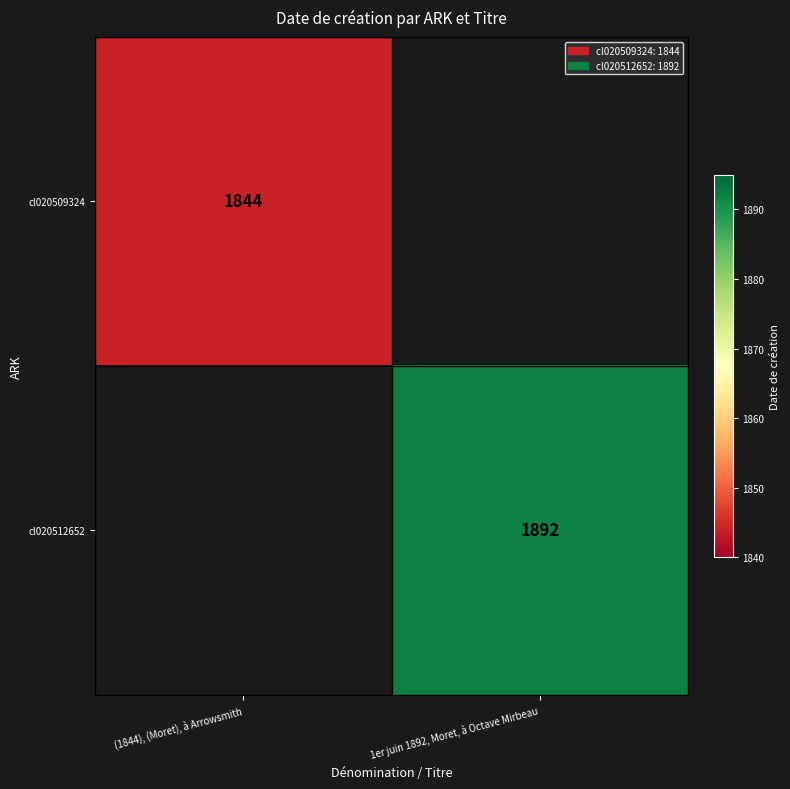

The value of cl020509324 at (1844), (Moret), à Arrowsmith is 1844. True or false?

True